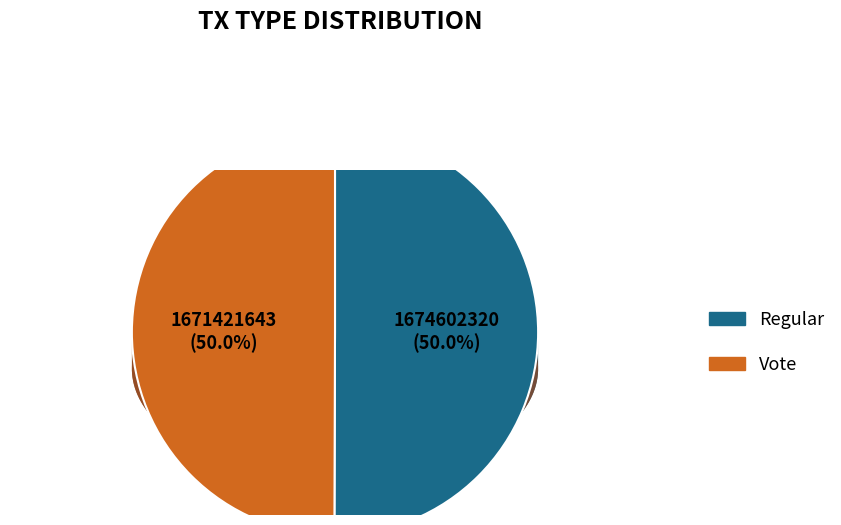

Combined, what portion of the pie is Vote and Regular?

100.0%